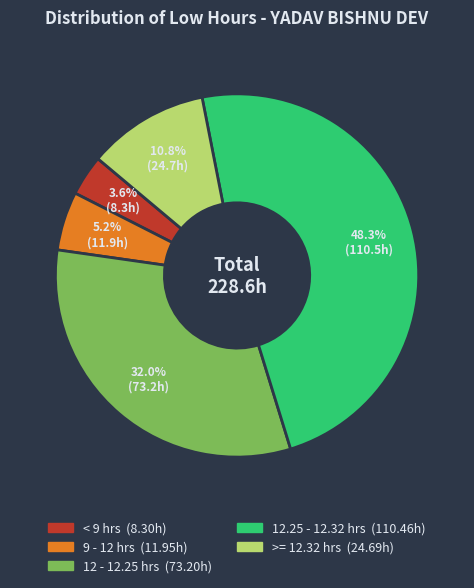

Is there a majority slice in this chart?

No